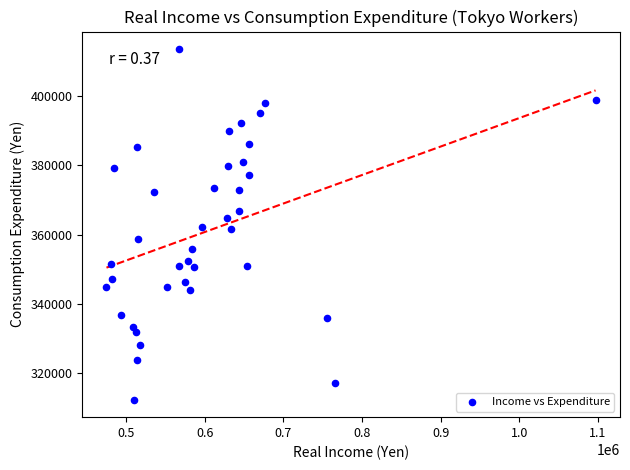

What is the range of X values (max minus min)?

622508